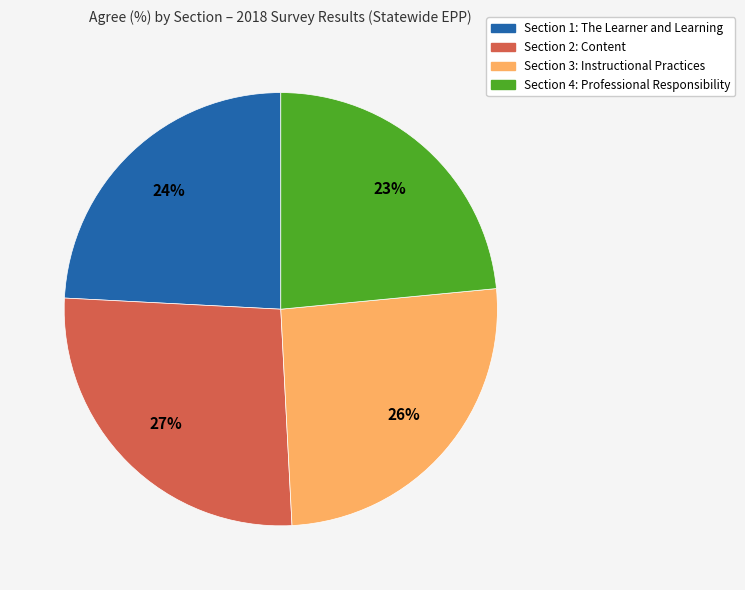

To the nearest percent, what is the difference between the Section 2: Content and Section 3: Instructional Practices slice percentages?

1%